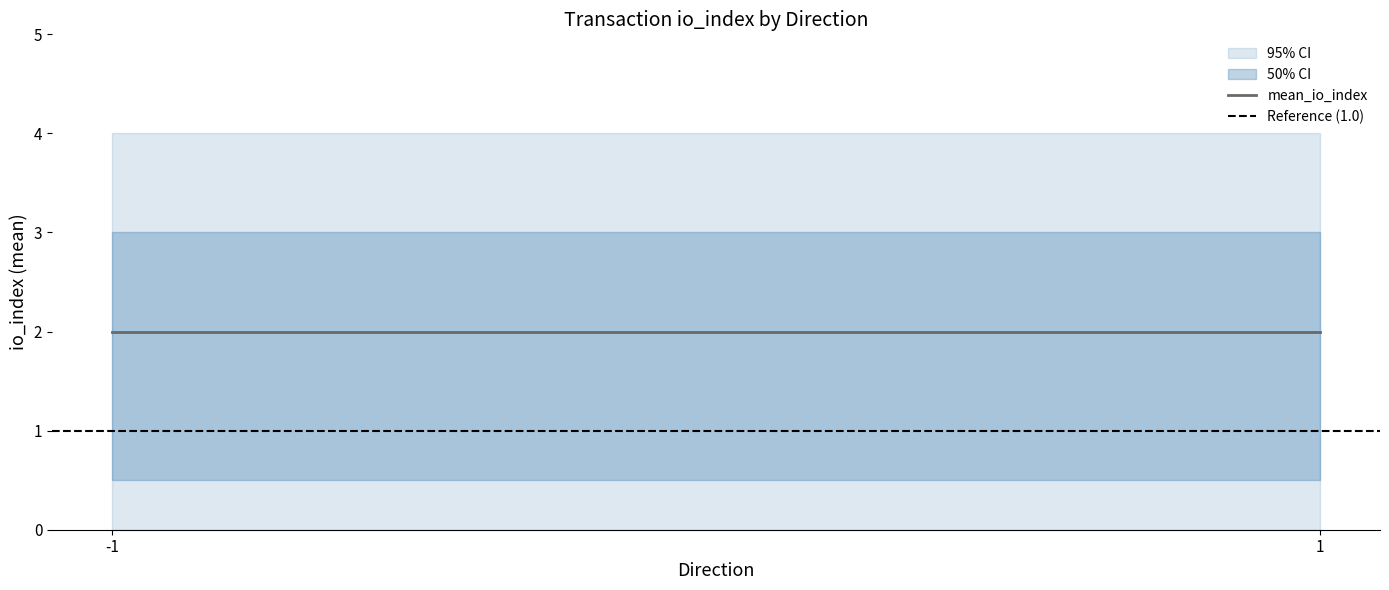

Is this an area chart (filled region under the line)?

No